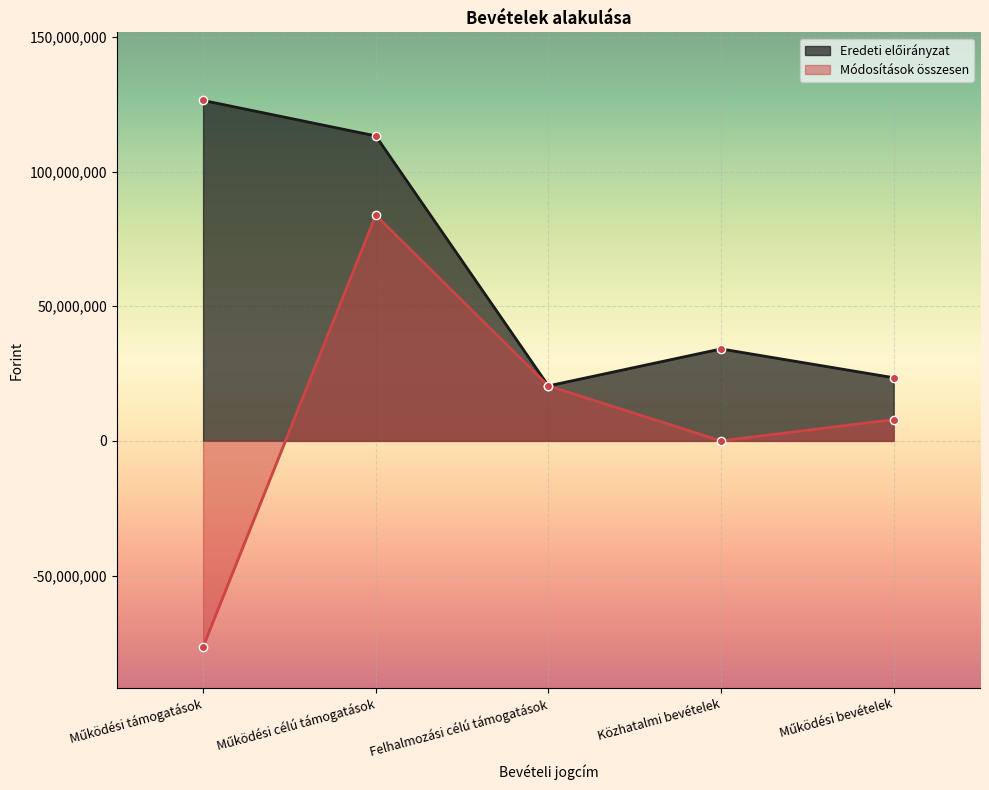

What is the minimum value shown in the chart?

-76445126